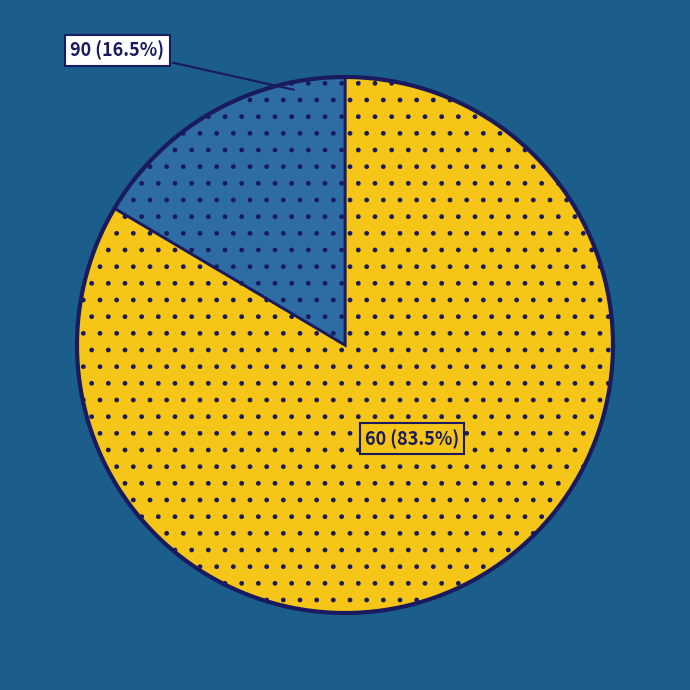

True or false: 60 accounts for 71% of the total.

False